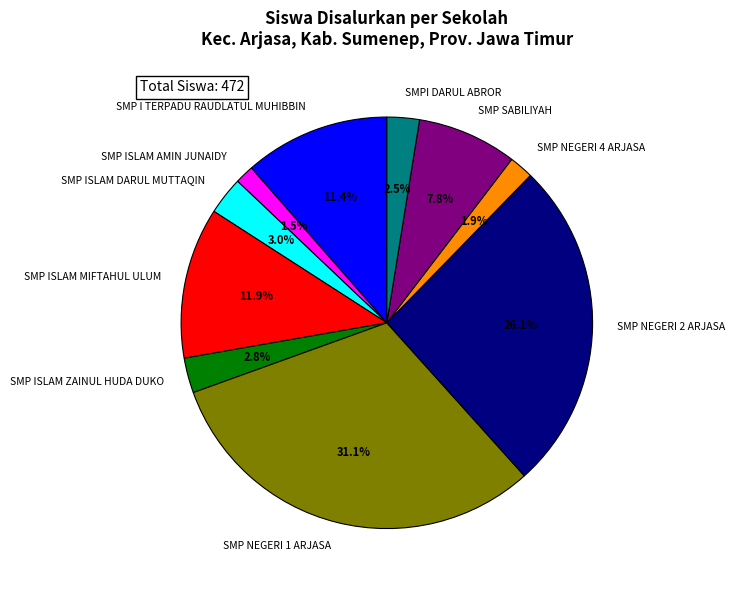

What is the ratio of the value at SMP ISLAM AMIN JUNAIDY to the value at SMP ISLAM DARUL MUTTAQIN?

0.5